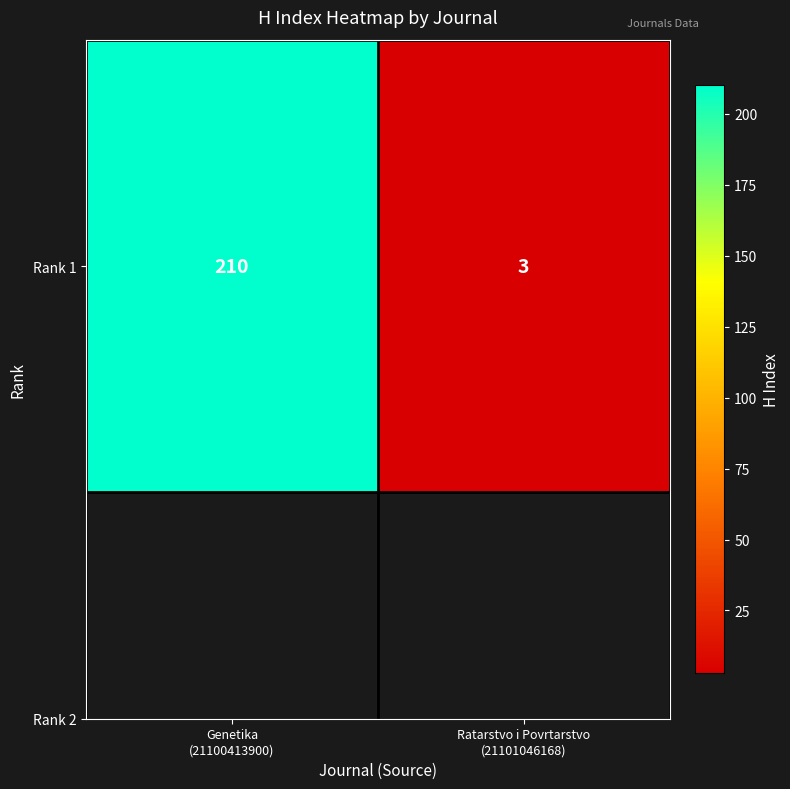

Is it true that the value at Ratarstvo i Povrtarstvo
(21101046168) is 2?

False